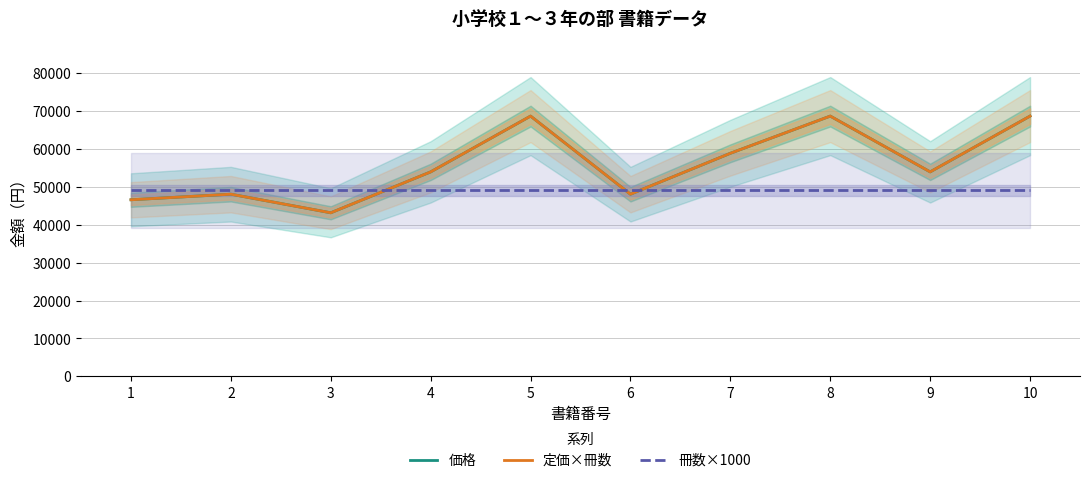

What is the value of the 価格 point at the 9th from the left?

53900